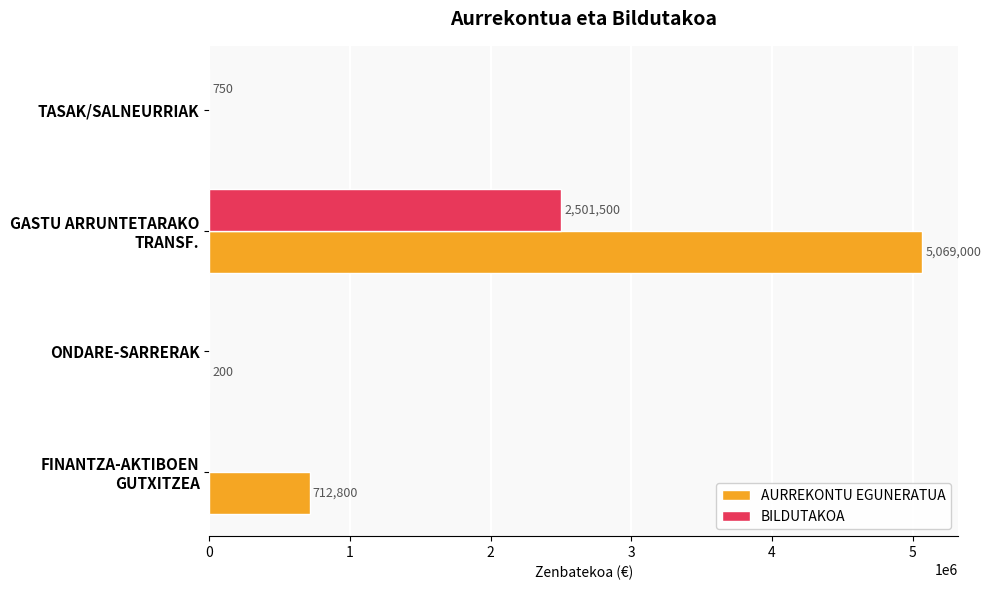

What are all the series names shown in the legend?

AURREKONTU EGUNERATUA, BILDUTAKOA